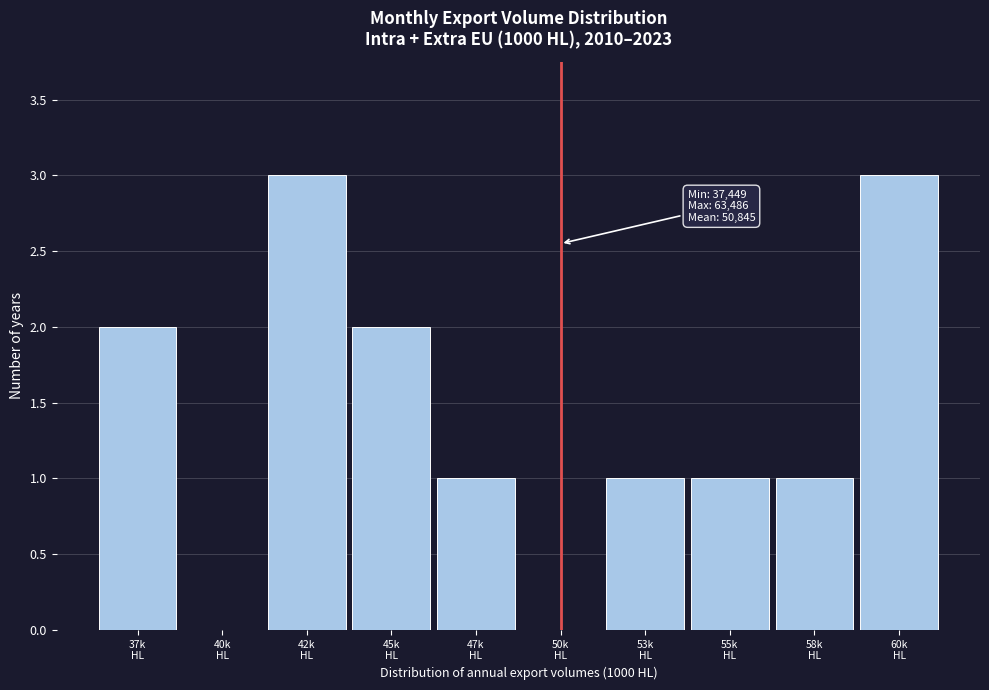

What is the sum of all values?

14